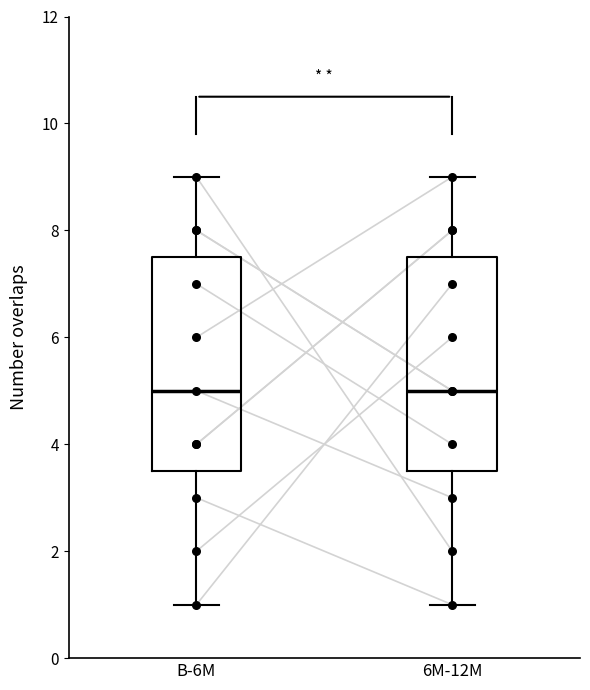

Where does the upper whisker of the box for 6M-12M end on the y-axis? The values are not printed on the chart, so give them approximately, as read against the axis.

9.0